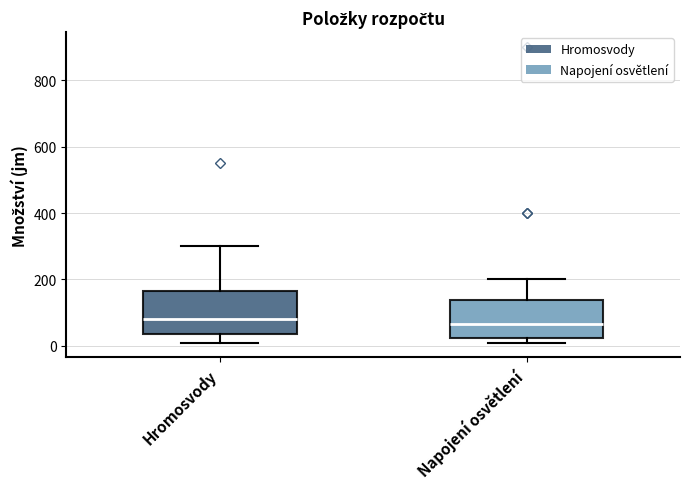

Reading left to right, transcribe this box plot: for each box, give where its median line is, the range the box spans, and where its two whiskers end, as read against the y-axis. The values are not printed on the chart, so give them approximately, as read against the axis.

Hromosvody: median 80, box 40 to 160, whiskers 20 to 300
Napojení osvětlení: median 60, box 20 to 140, whiskers 20 (just below the box's lower edge) to 200